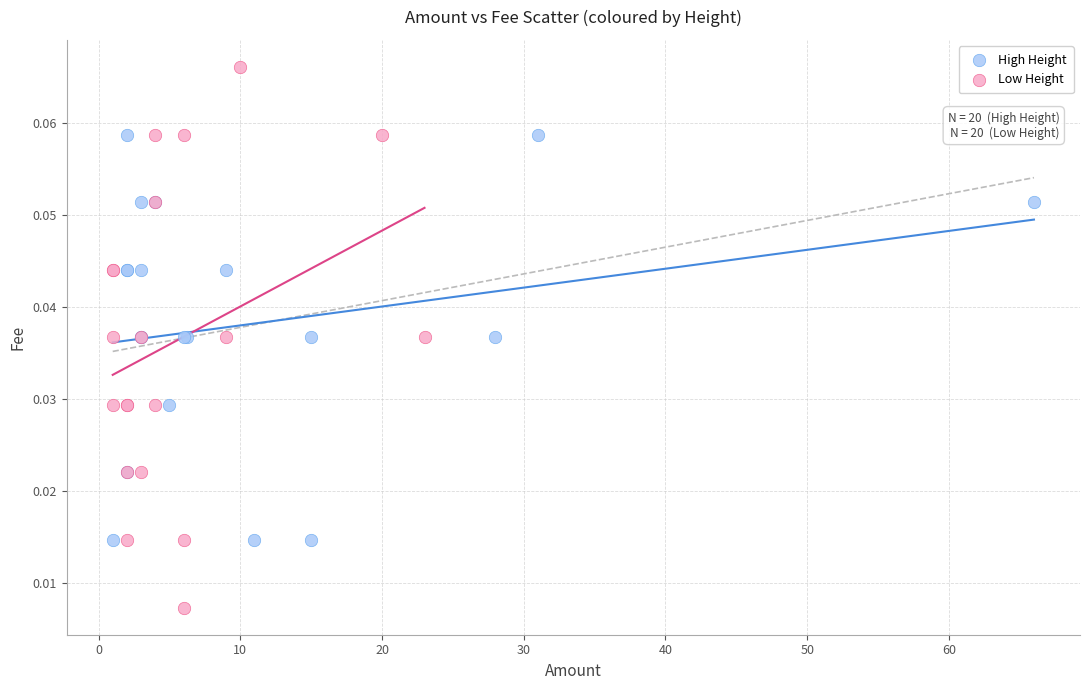

Which series has the widest spread of Y values?

Low Height